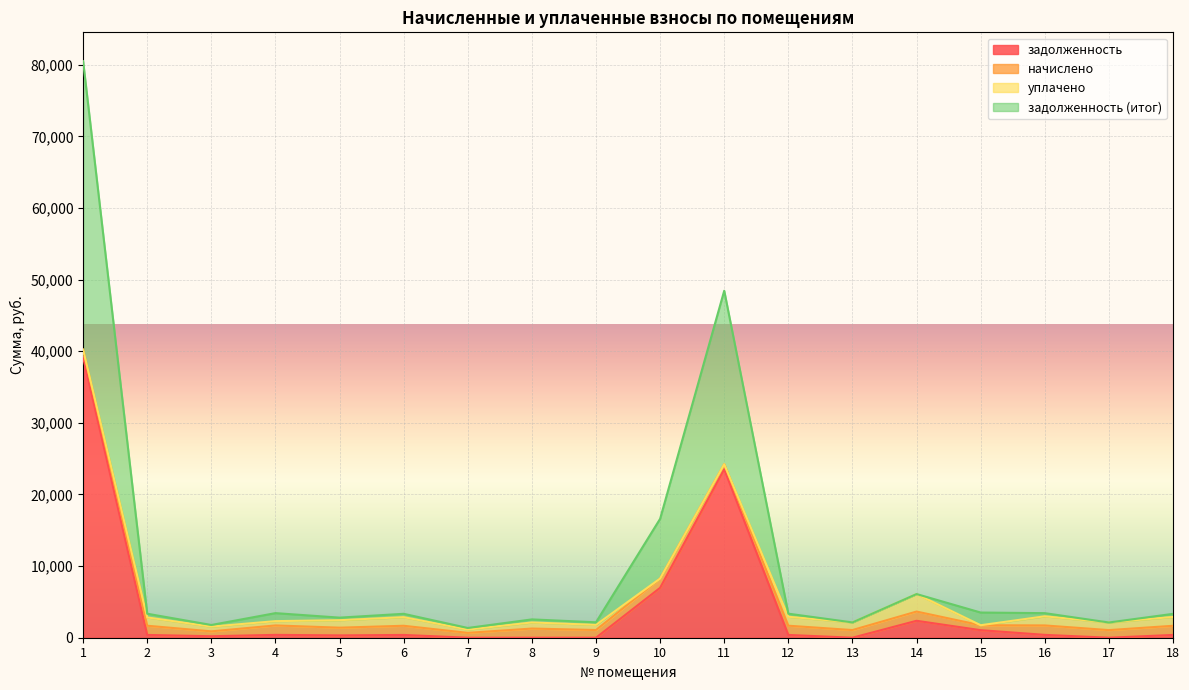

Which series has the largest total across all categories?

задолженность (итог)